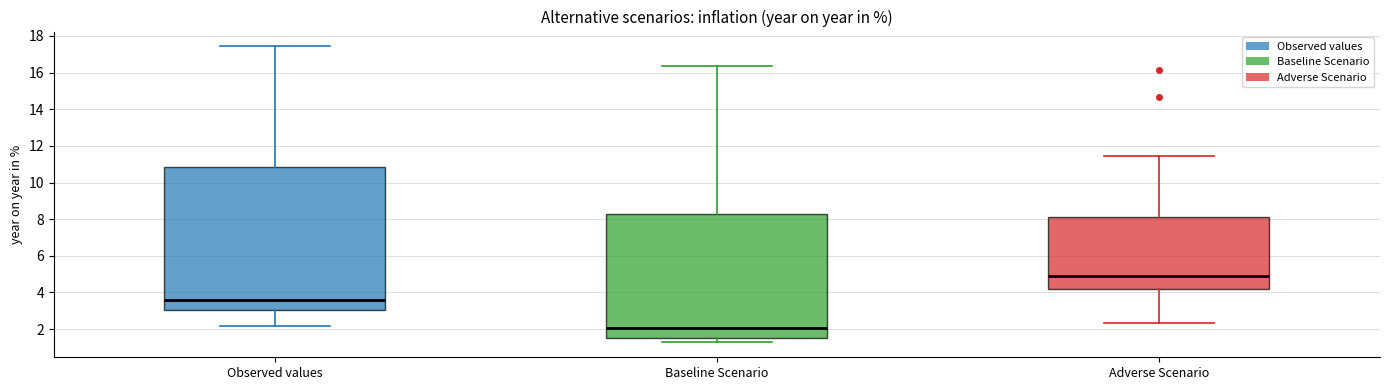

Reading left to right, transcribe this box plot: for each box, give where its median line is, the range the box spans, and where its two whiskers end, as read against the y-axis. The values are not printed on the chart, so give them approximately, as read against the axis.

Observed values: median 3.6, box 3.0 to 10.8, whiskers 2.2 to 17.4
Baseline Scenario: median 2.0, box 1.6 to 8.2, whiskers 1.2 to 16.4
Adverse Scenario: median 4.8, box 4.2 to 8.2, whiskers 2.4 to 11.4